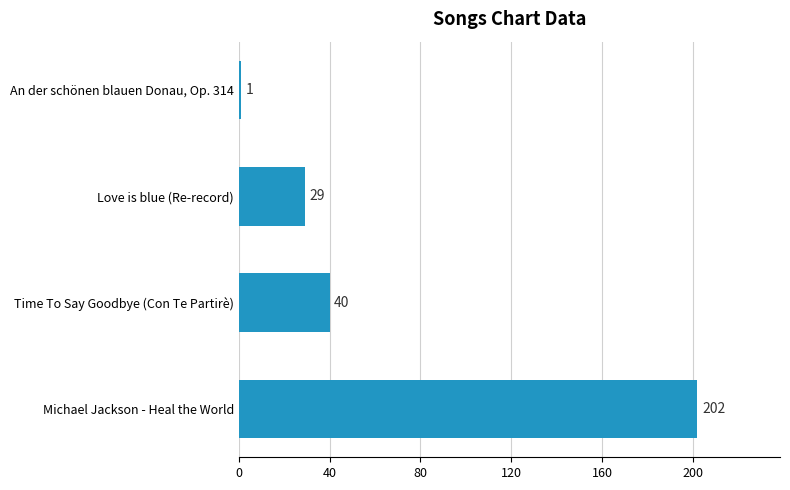

What is the change in value from Time To Say Goodbye (Con Te Partirè) to Love is blue (Re-record)?

-11